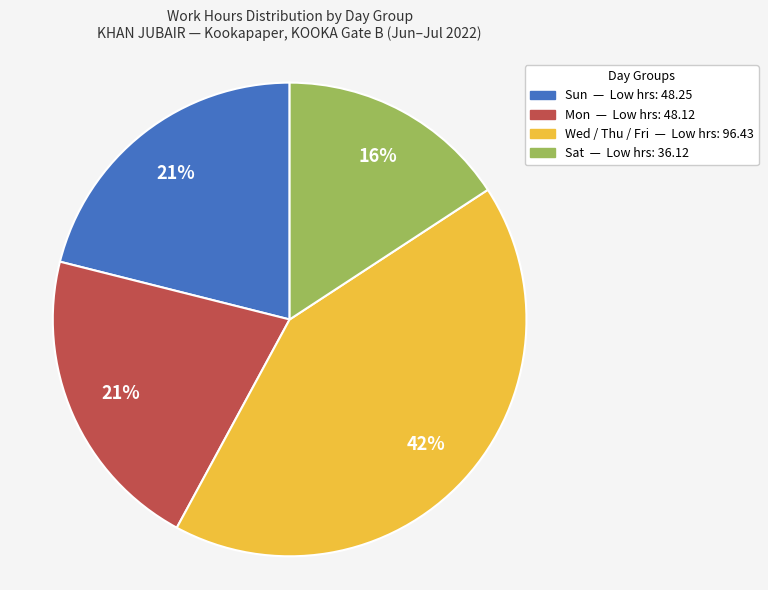

To the nearest percent, what is the difference between the largest and smallest slice percentages?

26%